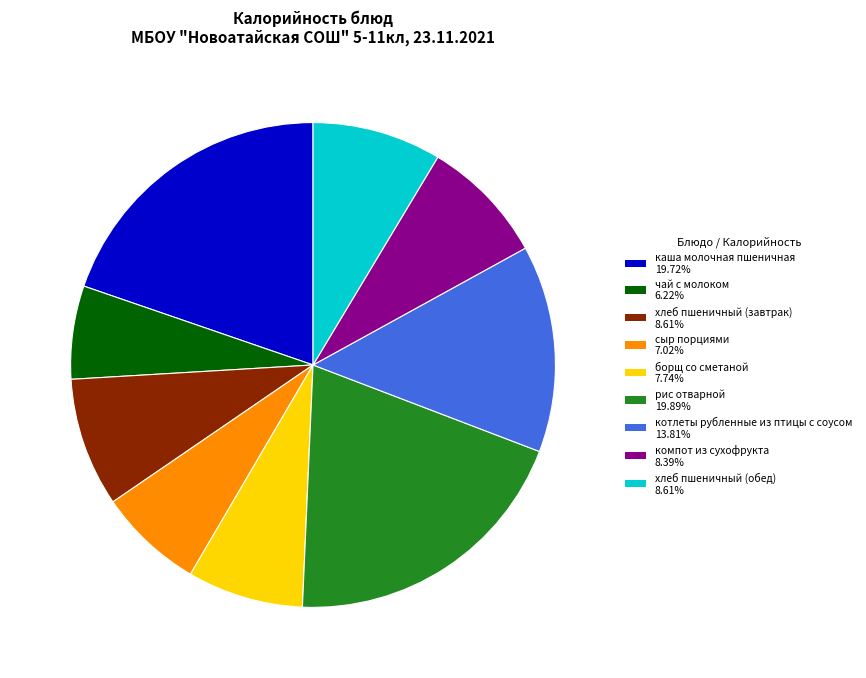

Between хлеб пшеничный (завтрак) and чай с молоком, which is larger?

хлеб пшеничный (завтрак)